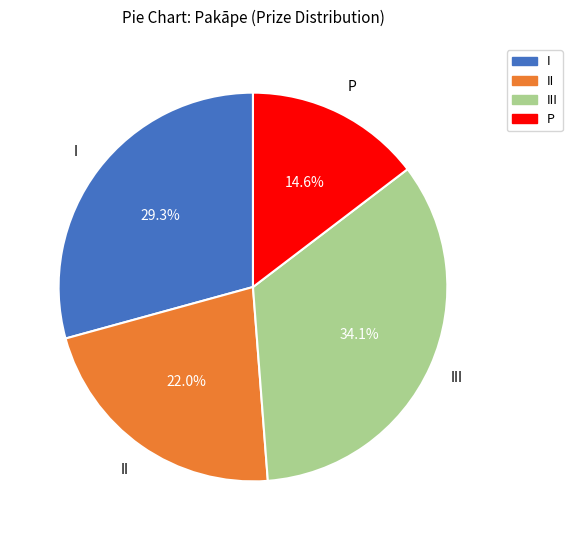

Is there any slice that represents more than half of the pie?

No